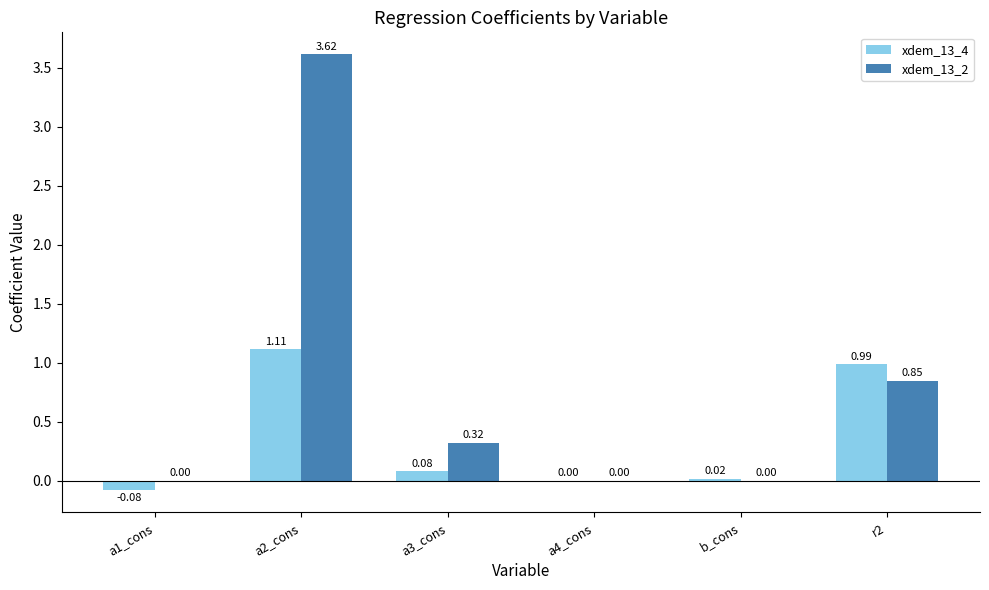

Which series changed the most between a3_cons and b_cons?

xdem_13_2